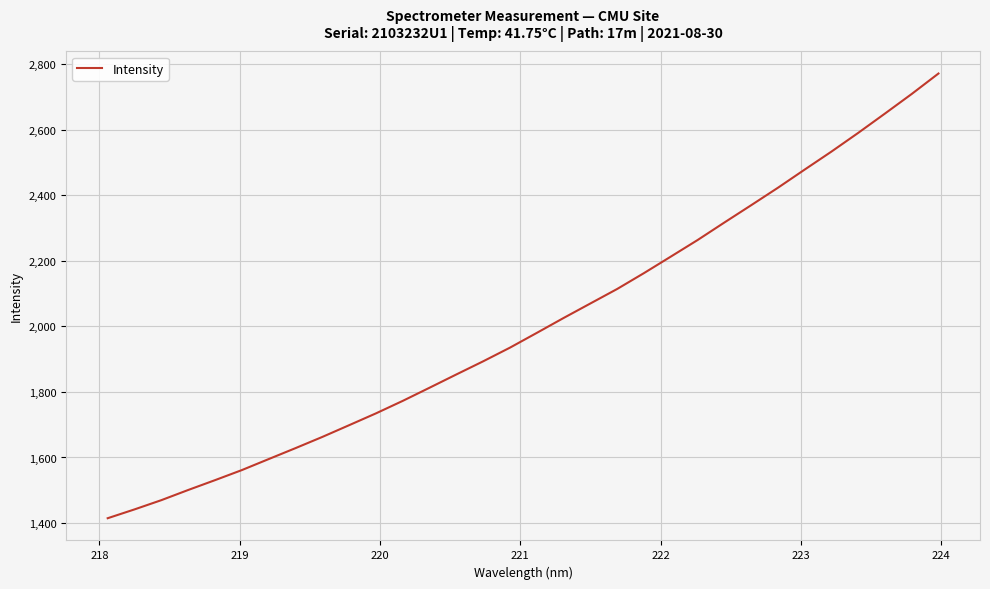

What is the smallest value displayed?

1414.8